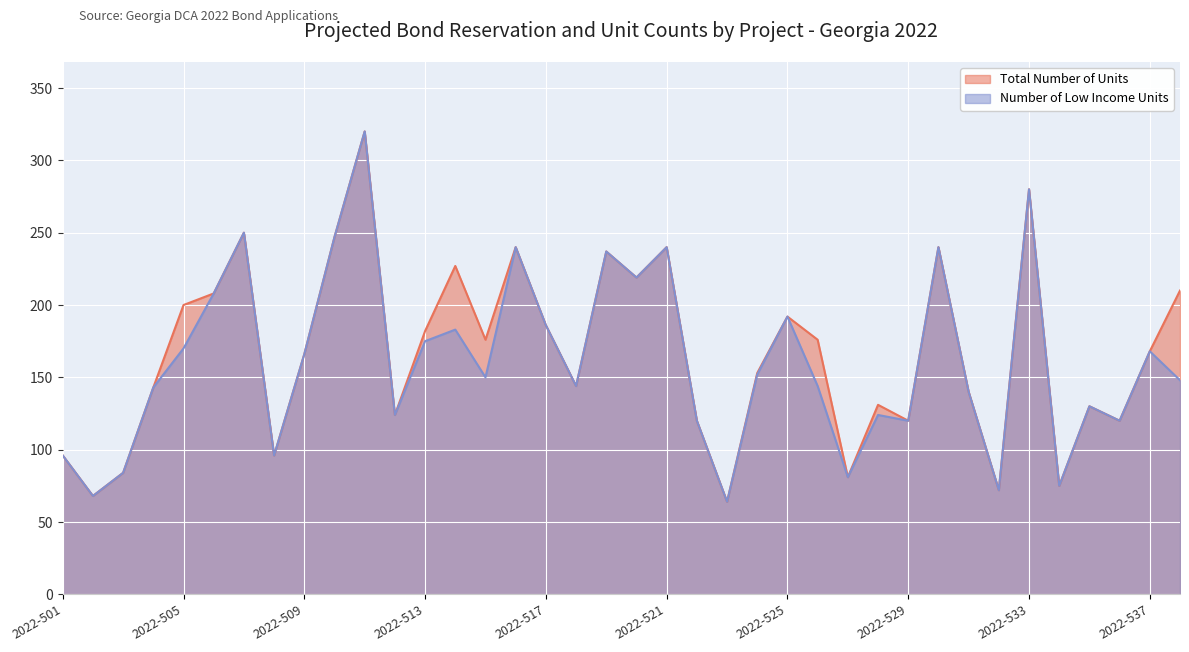

What is the difference between the second highest and second lowest values in the Total Number of Units series?

212